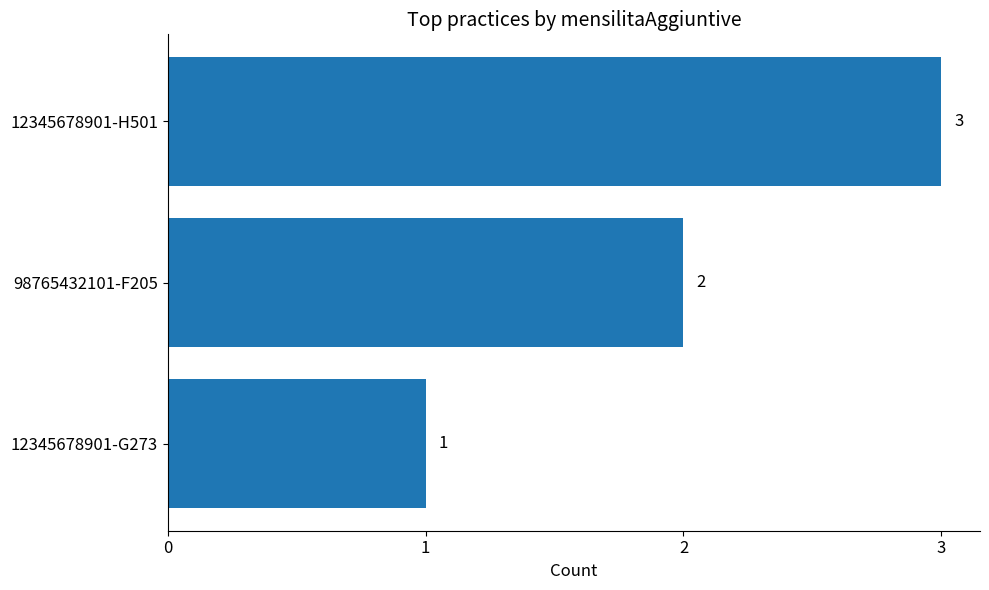

Count the values in the range 1 to 3.

3